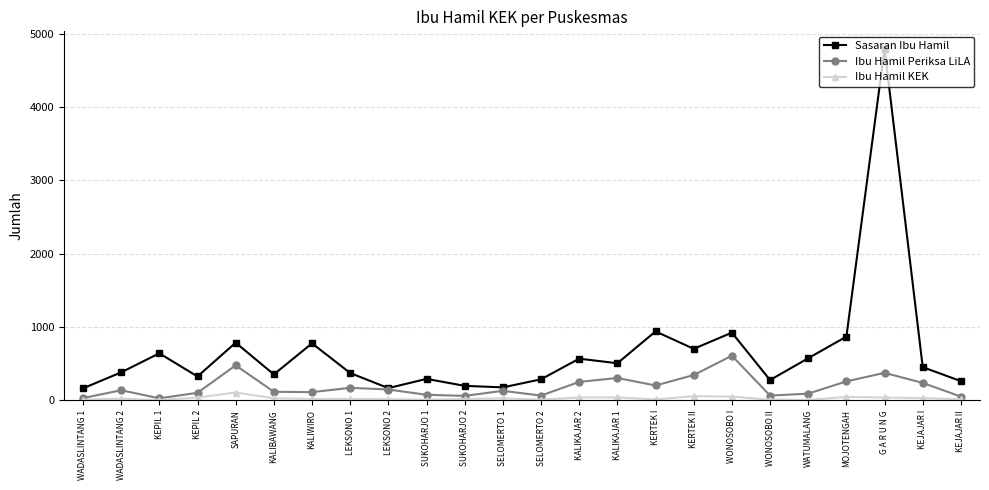

True or false: Sasaran Ibu Hamil and Ibu Hamil KEK intersect in this chart.

False